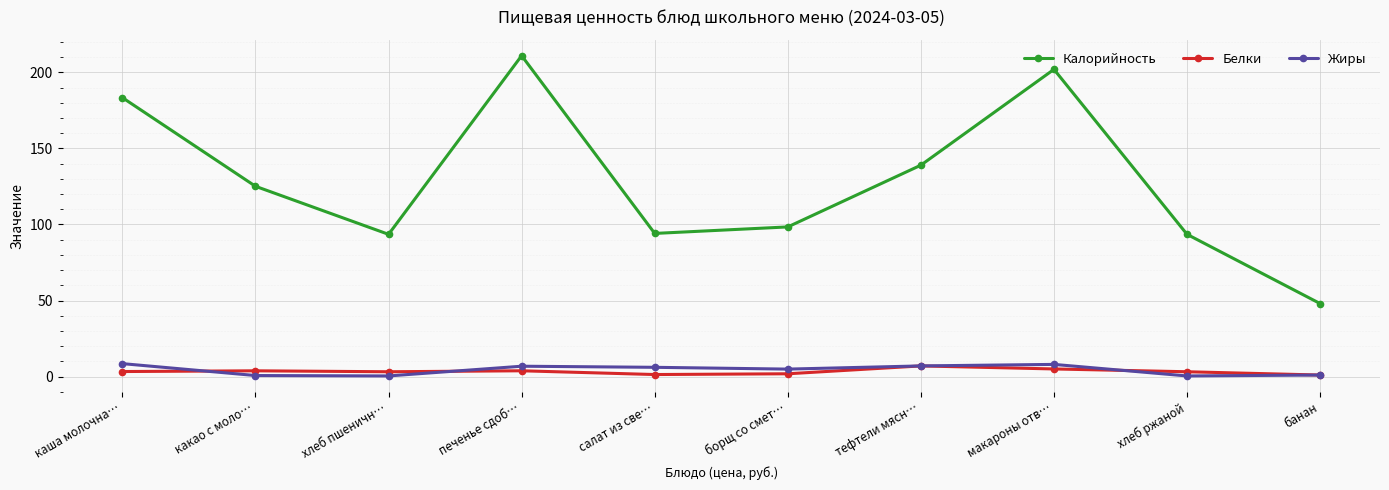

What is the label of the 8th point from the left?

макароны отв…